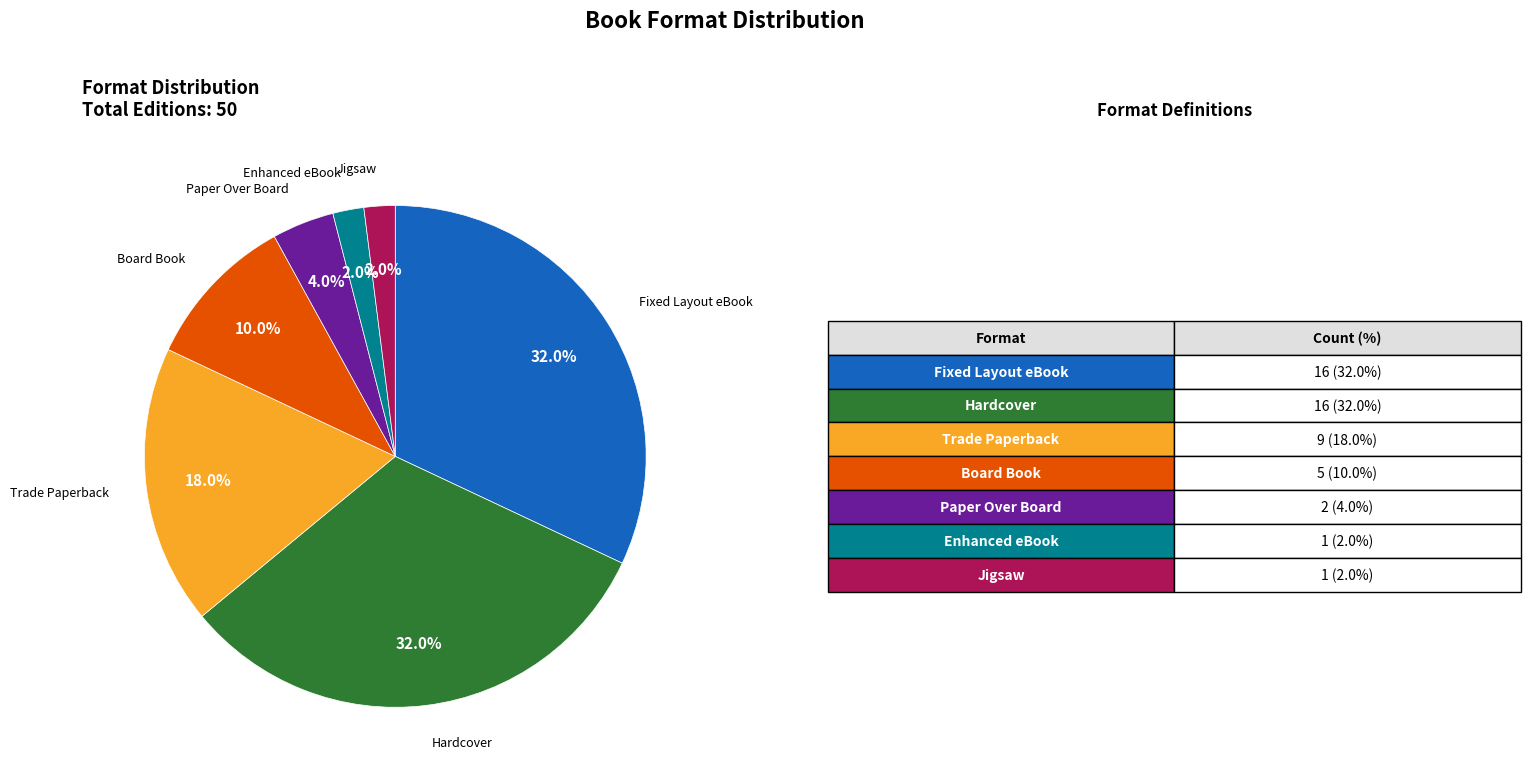

Does any single category account for the majority?

No